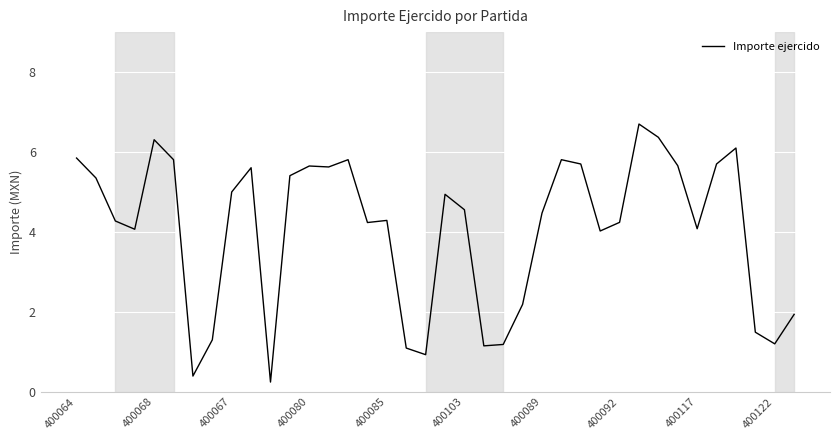

What is the greatest value displayed?

6.7